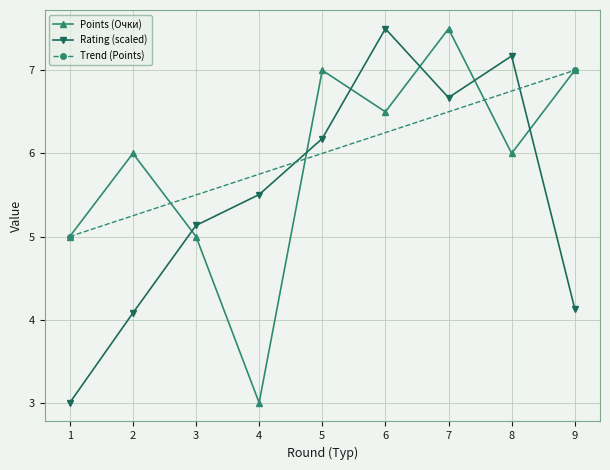

Between which two adjacent categories do Rating (Рейт.) and Points (Очки) first intersect?

2 and 3